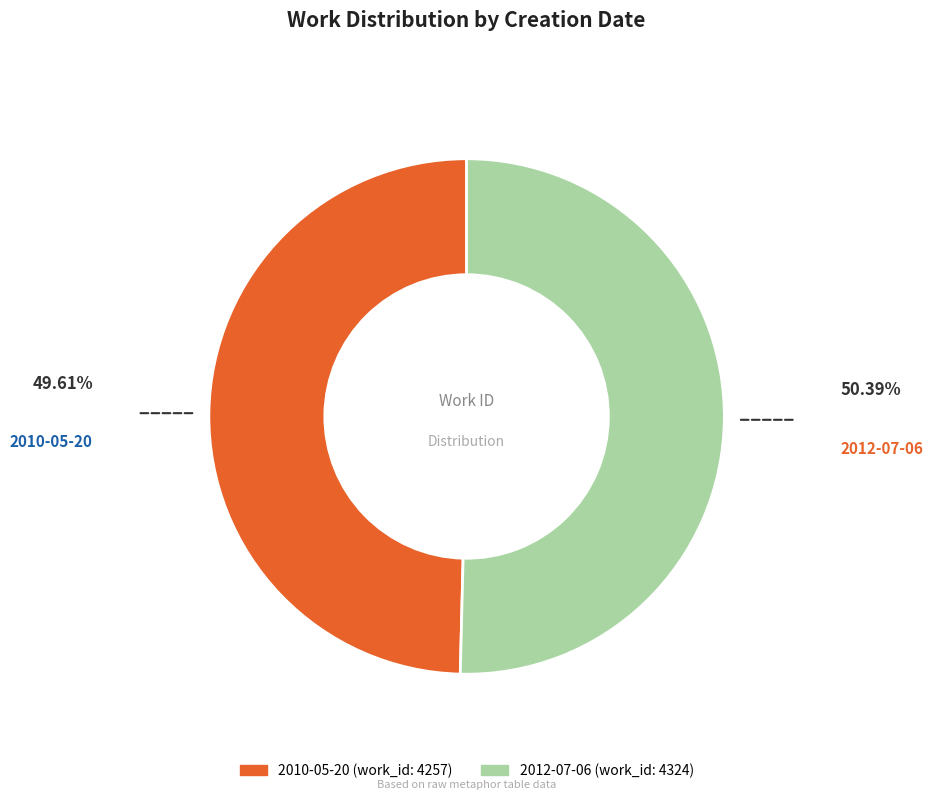

Which category accounts for the majority?

2012-07-06